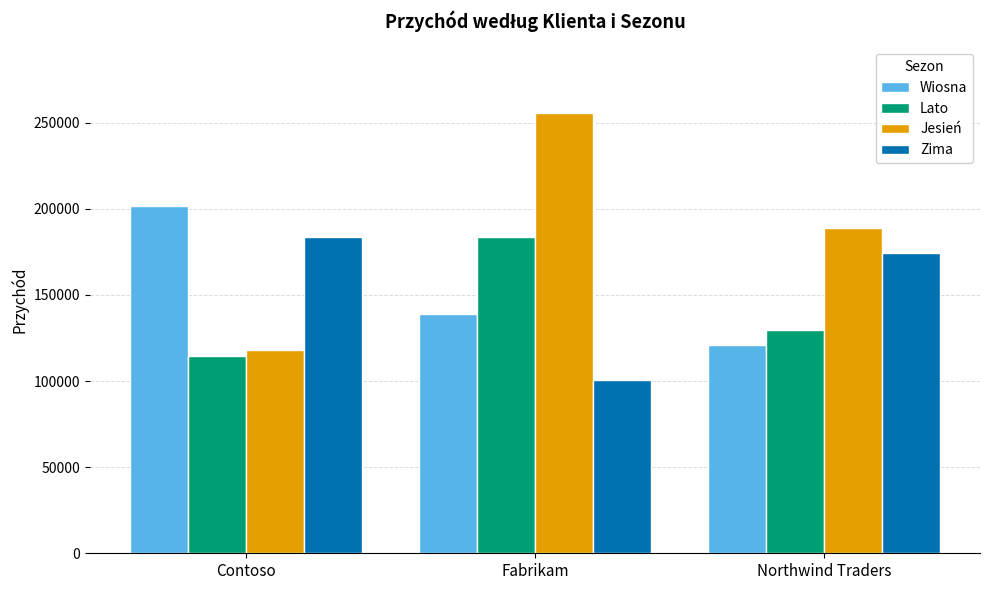

How many data points in Wiosna are less than 139170?

1